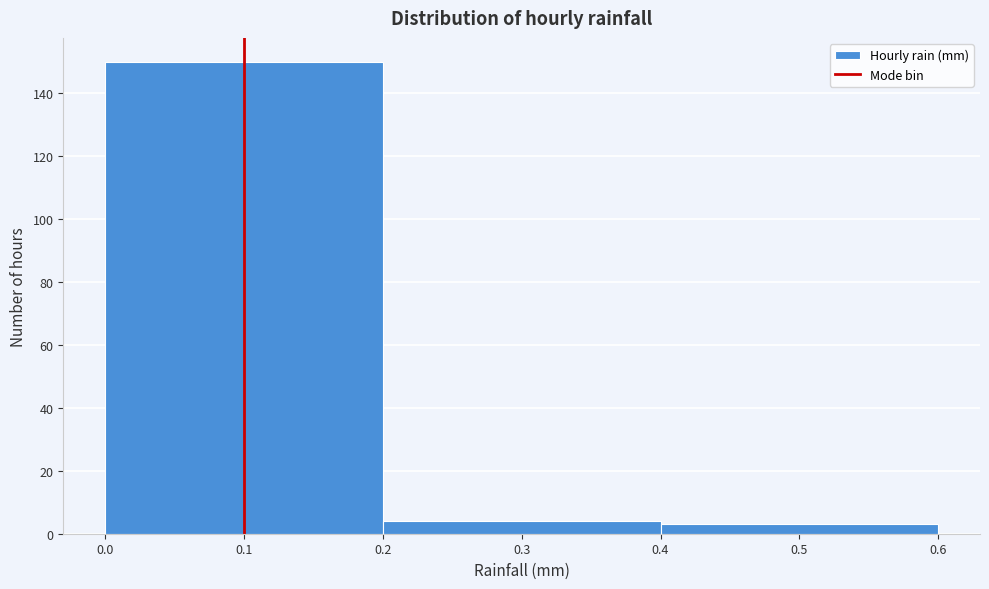

Reading left to right, transcribe this chart: for each bar, give the range it covers on the x-axis and its height. The values are not printed on the chart, so give them approximately, as read against the axis.

0.0 to 0.2: 150
0.2 to 0.4: 4
0.4 to 0.6: 4